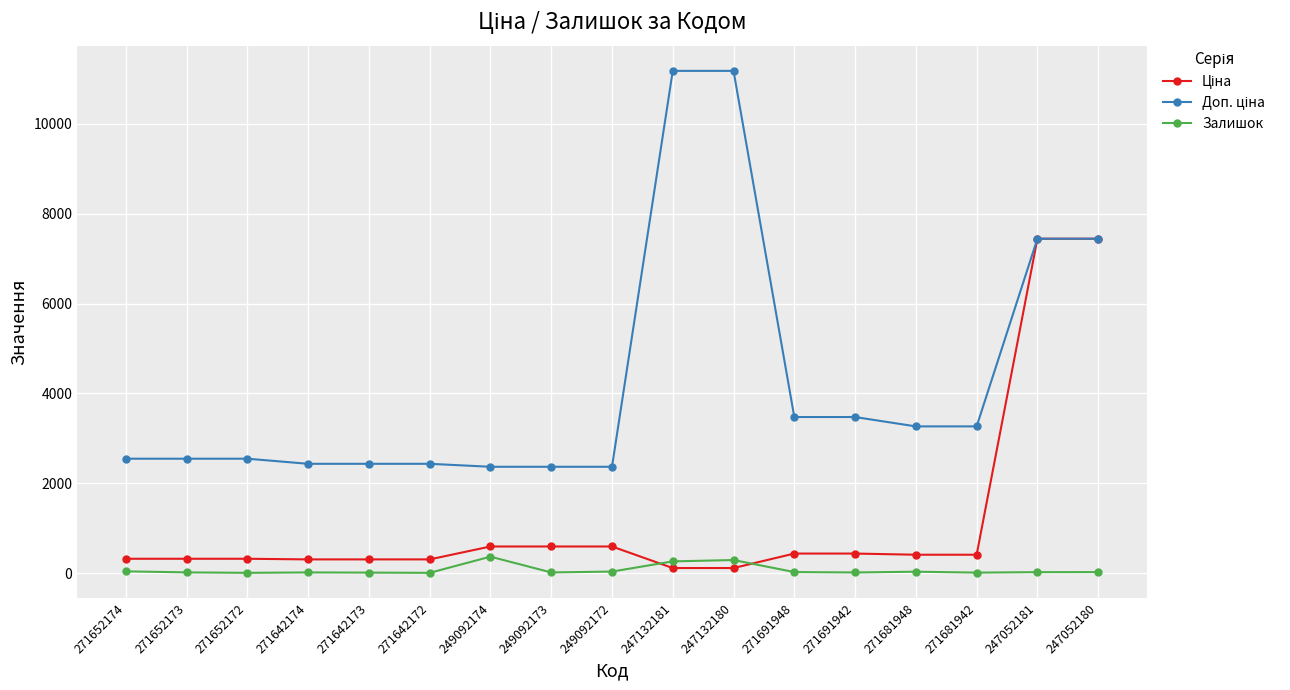

How many lines are shown in the chart?

3